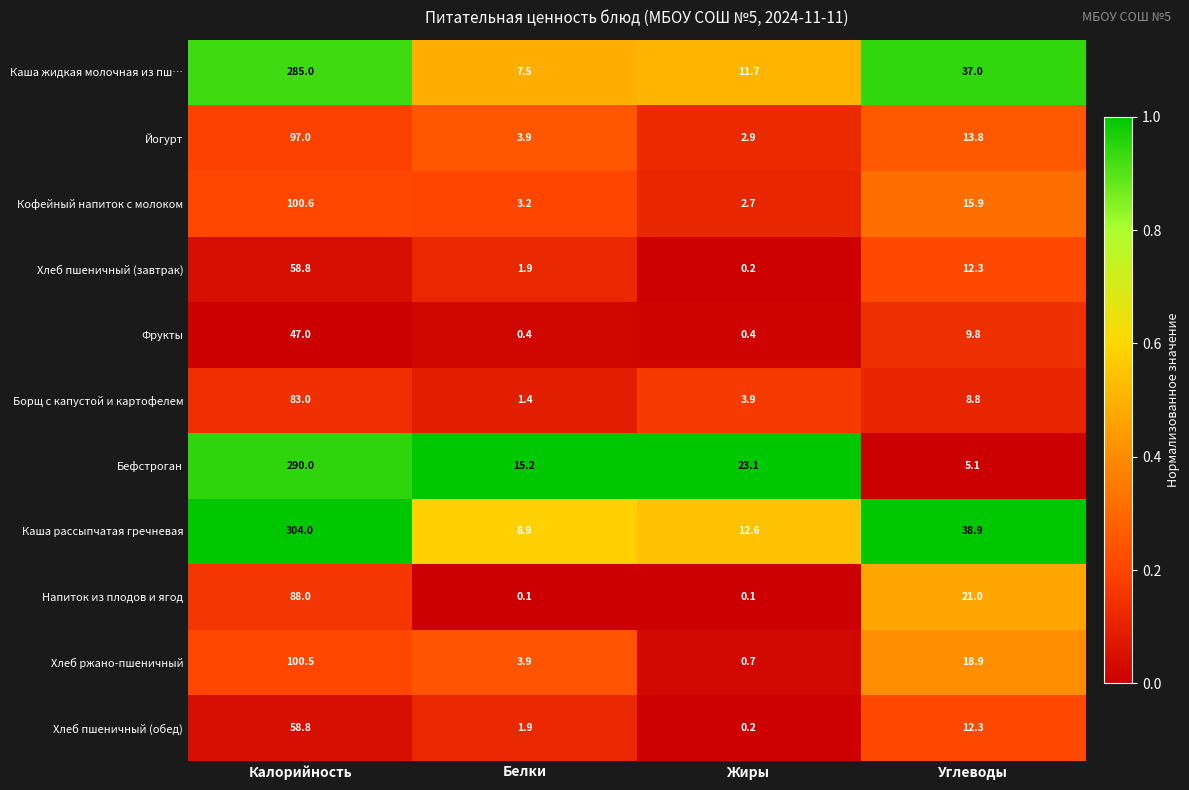

What is the total value across all series at Белки?

48.3